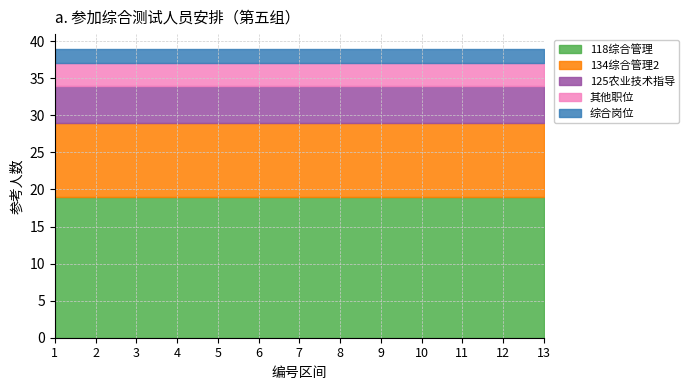

True or false: 综合岗位 has a value of 1 at 6.

False